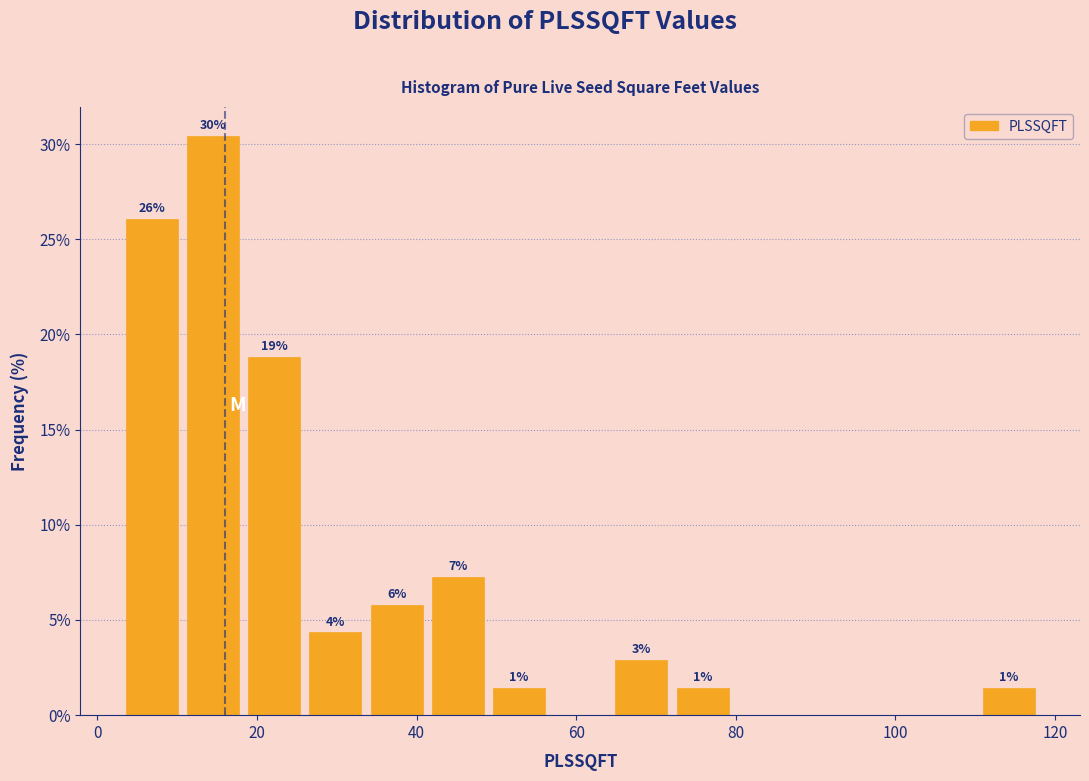

Read against the x-axis, roughly where is the centre of the tallest bar?

14